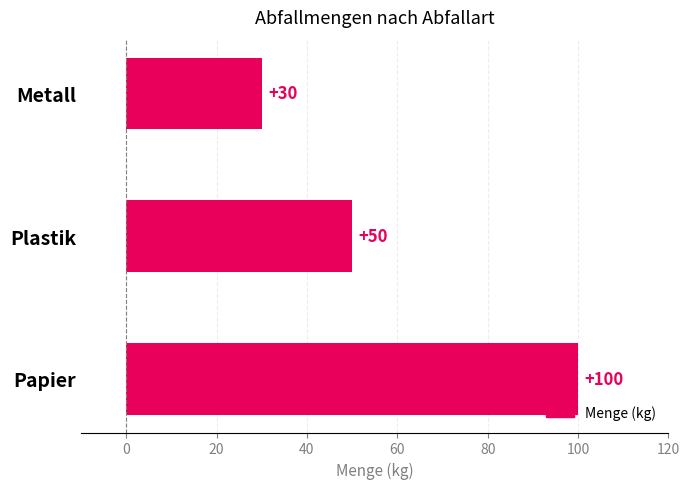

What is the difference between the second highest and minimum values?

20